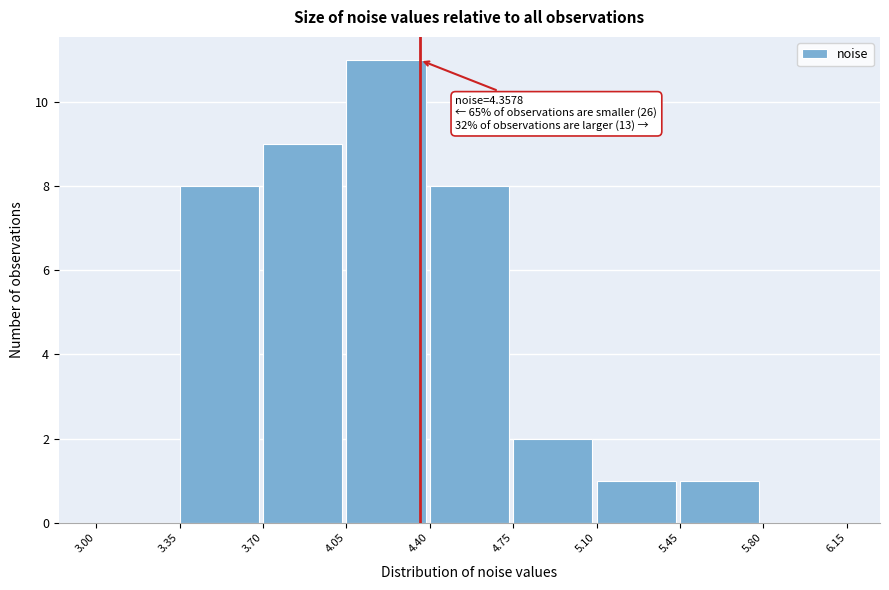

Over which range of the x-axis is the bar tallest?

4.05 to 4.40